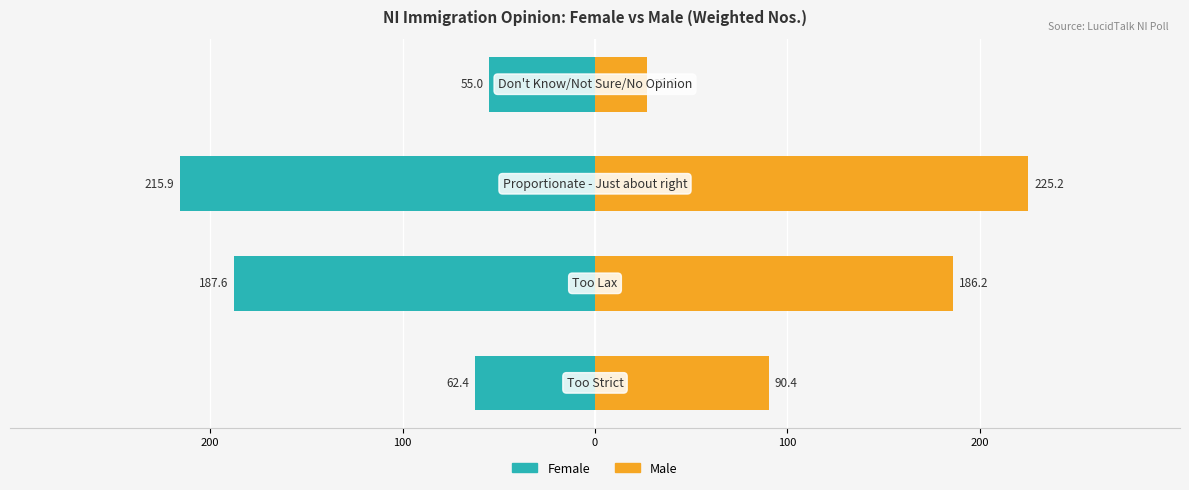

Which has a higher value, 100 or 200?

200